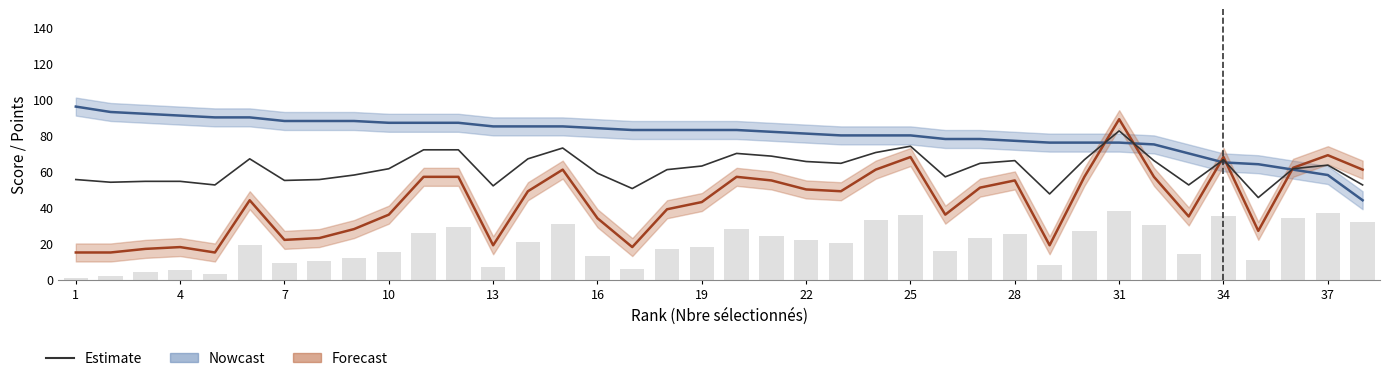

What is the difference between the second highest and second lowest values?

26.5